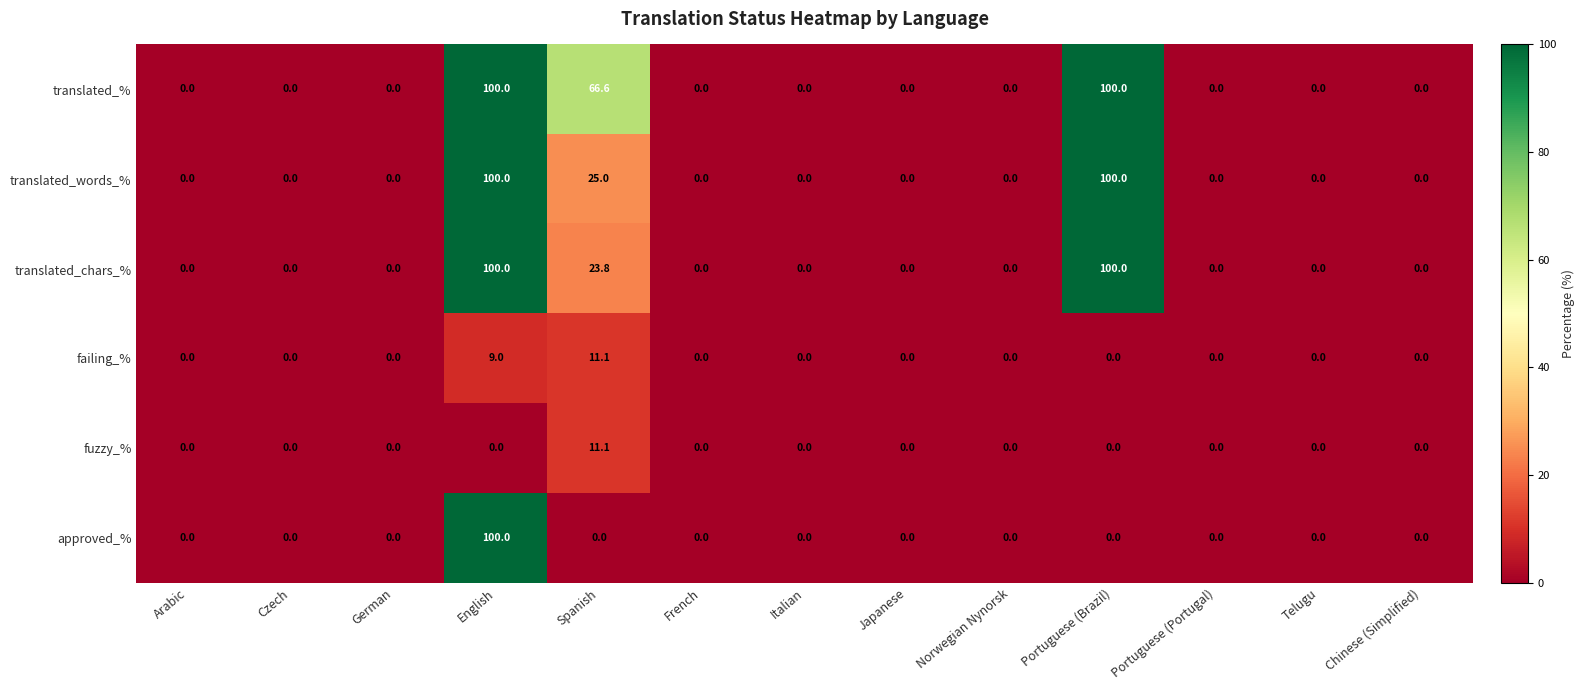

What is the total value across all series at English?

409.0